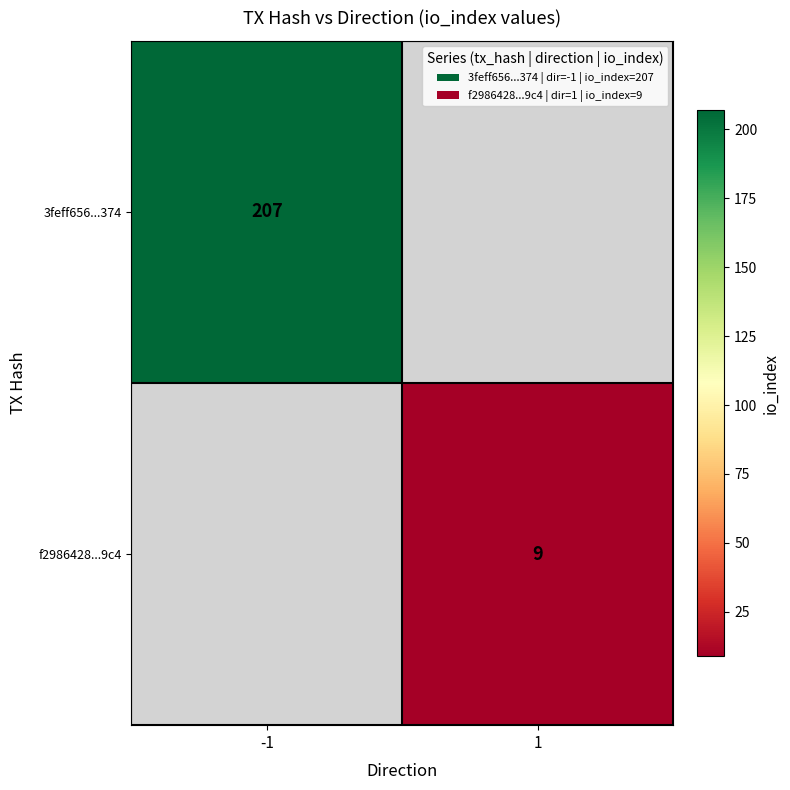

The value of f2986428...9c4 at 1 is 4. True or false?

False